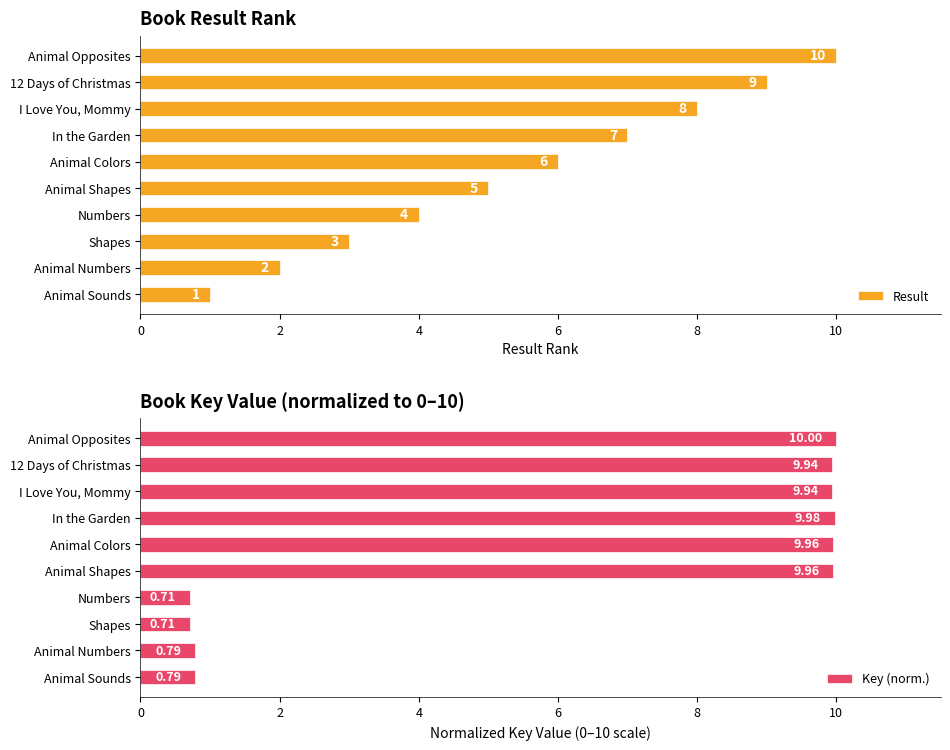

What is the average value of the Result series?

5.5